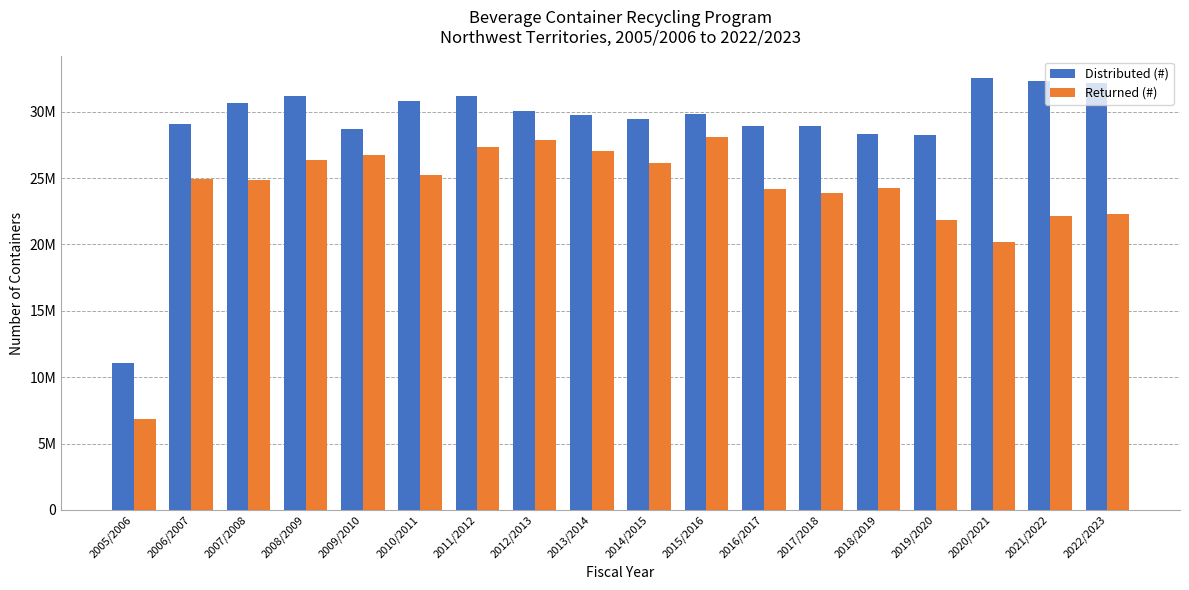

Are the bars grouped side by side (vs. stacked)?

Yes